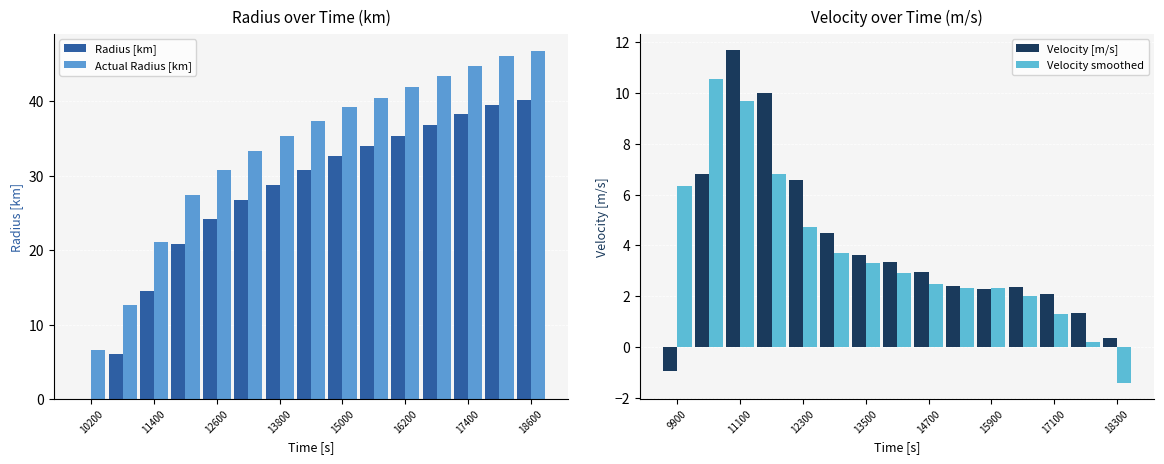

How many bars are there in total?

60